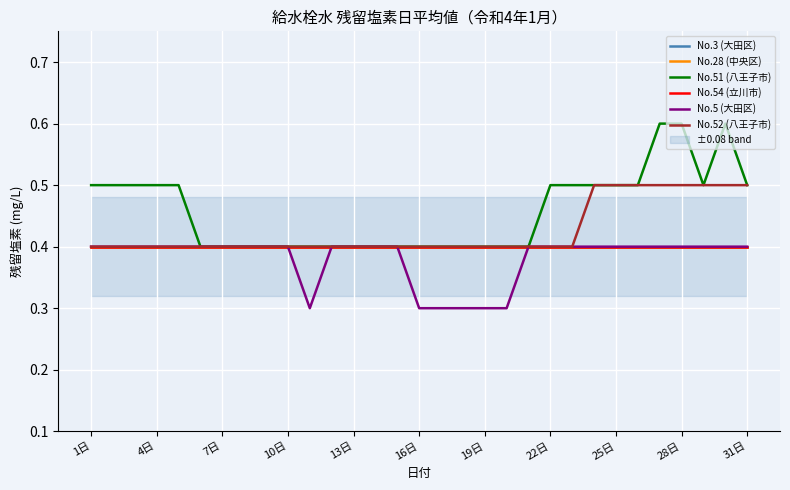

Between 25日 and 19日, which is larger?

25日